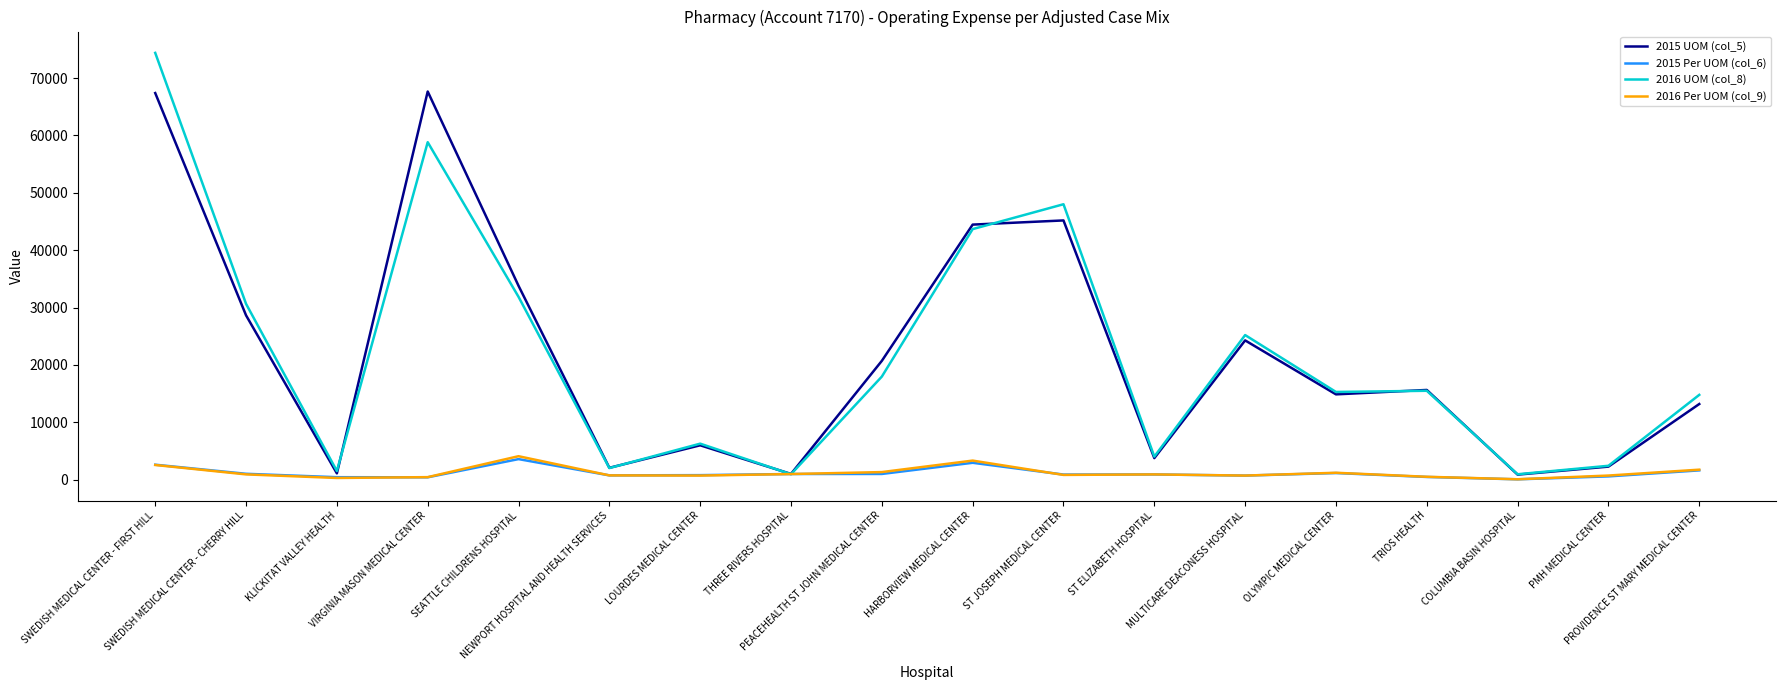

Which series changed the most between HARBORVIEW MEDICAL CENTER and PMH MEDICAL CENTER?

2015 UOM (col_5)